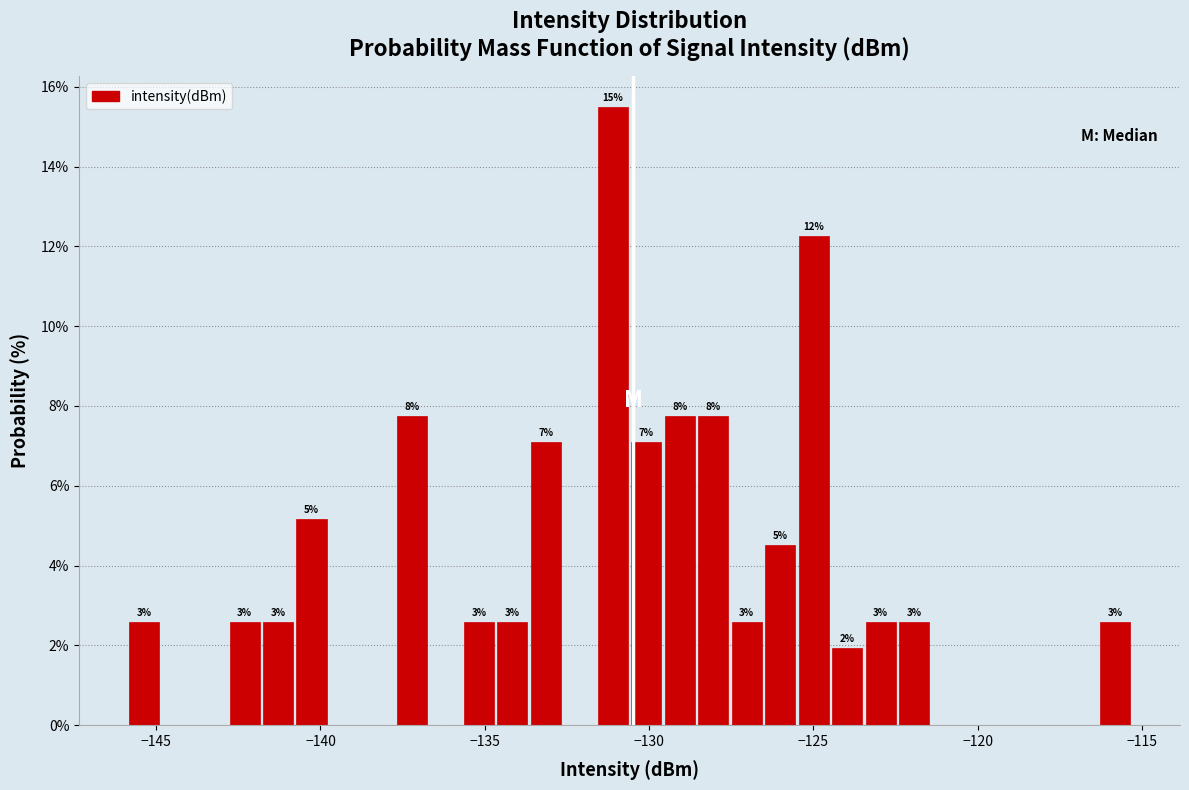

Around what value on the x-axis is the tallest bar? Give the approximate position of its centre, as read against the axis.

-131.0